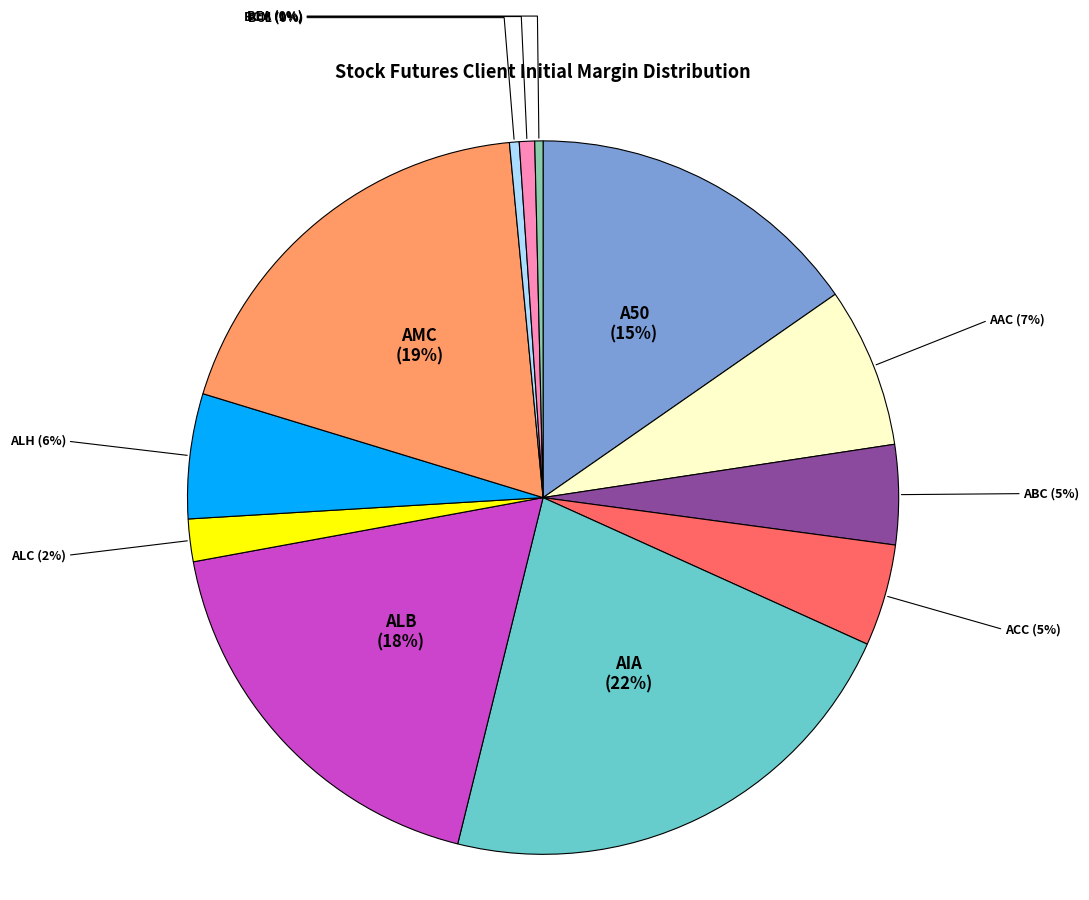

To the nearest percent, what percentage of the pie is AAC?

7%